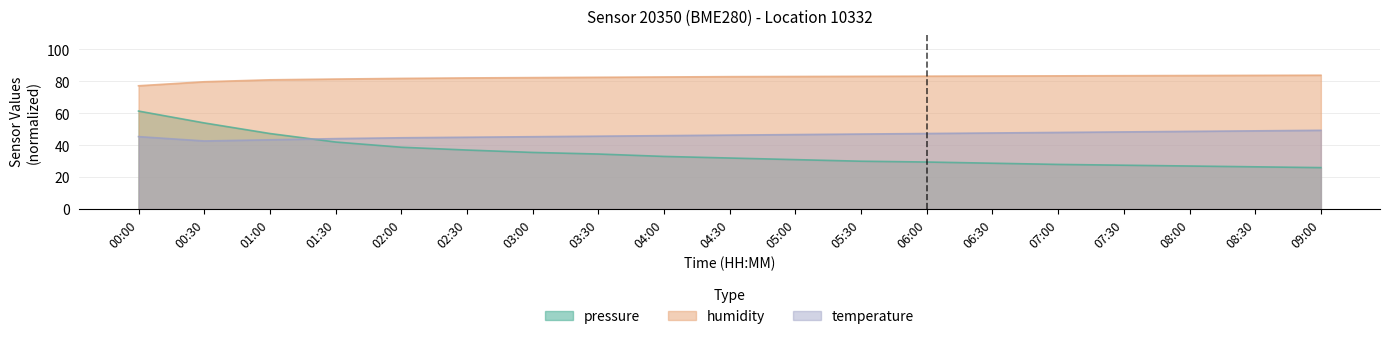

Is the value of temperature at 01:00 greater than the value of humidity at 00:30?

No